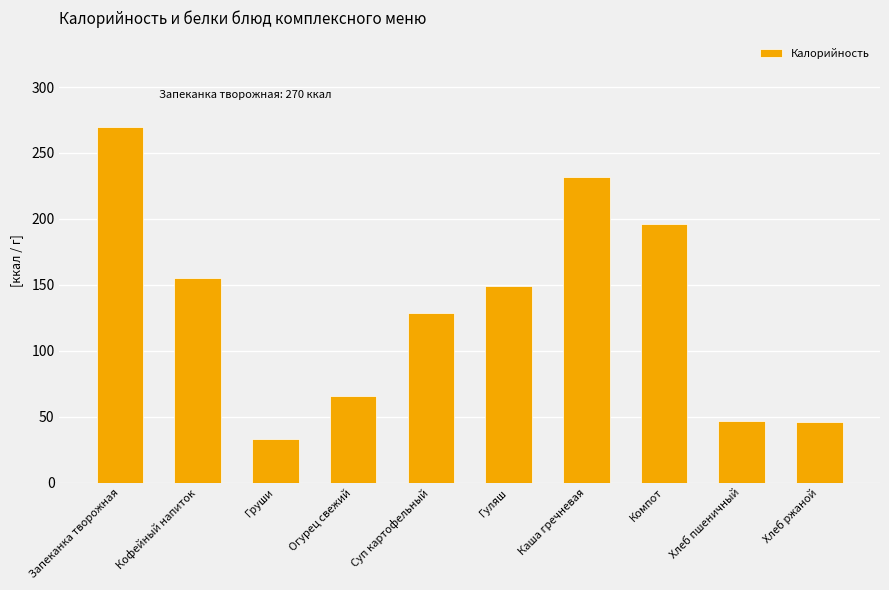

What position from the left is Хлеб пшеничный?

9